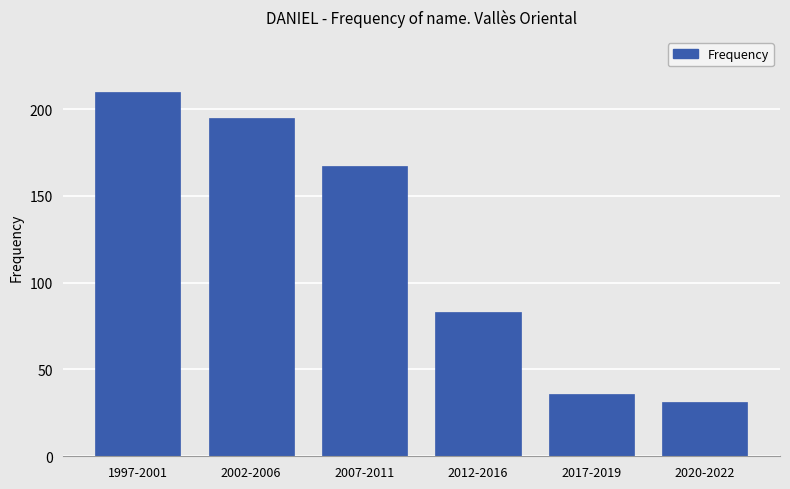

Reading left to right, transcribe all the data shown in this chart.

210	195	167	83	36	31